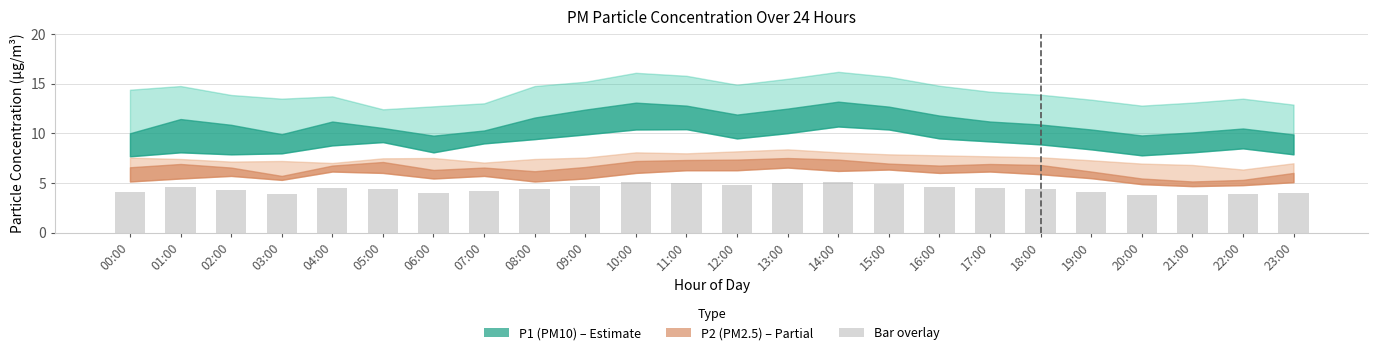

What is the label of the 3rd bar from the left?

02:00